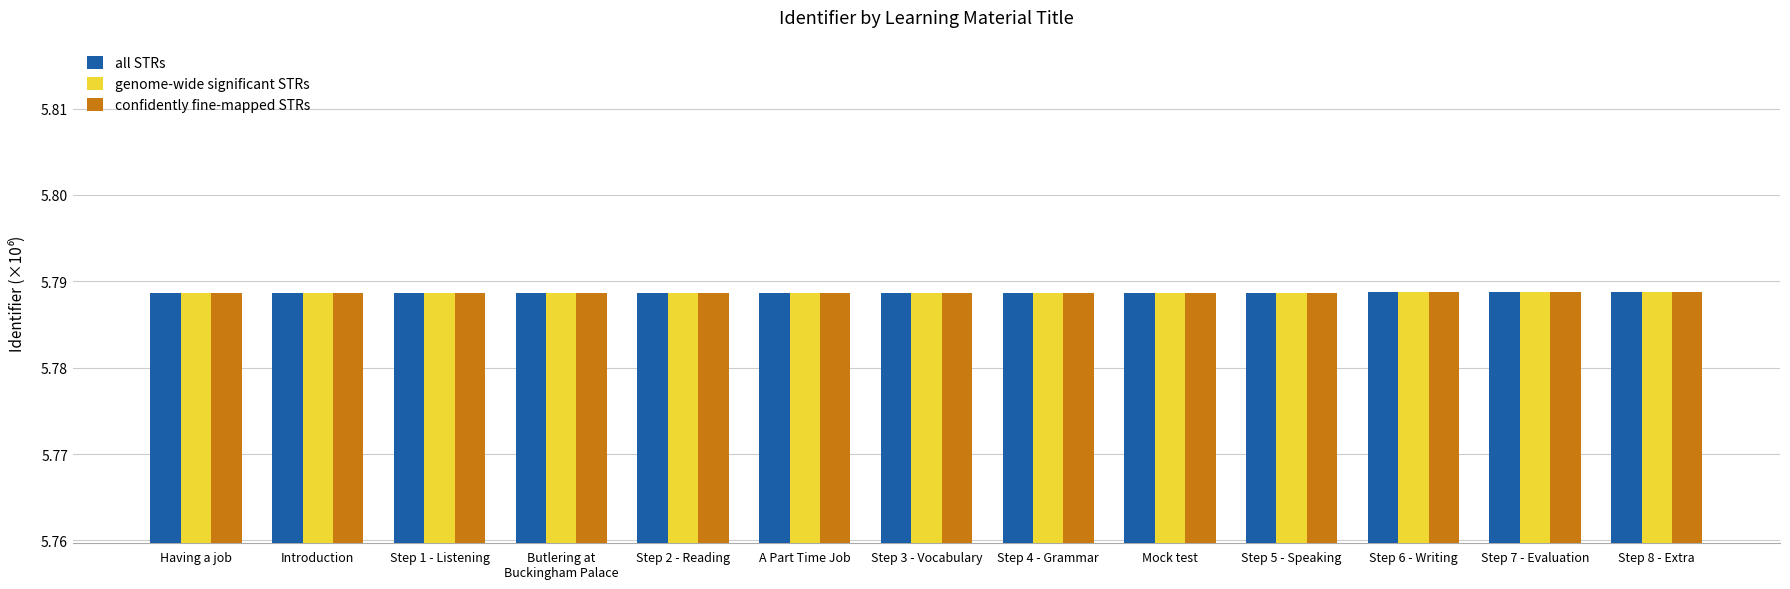

How many bars are there in total?

39